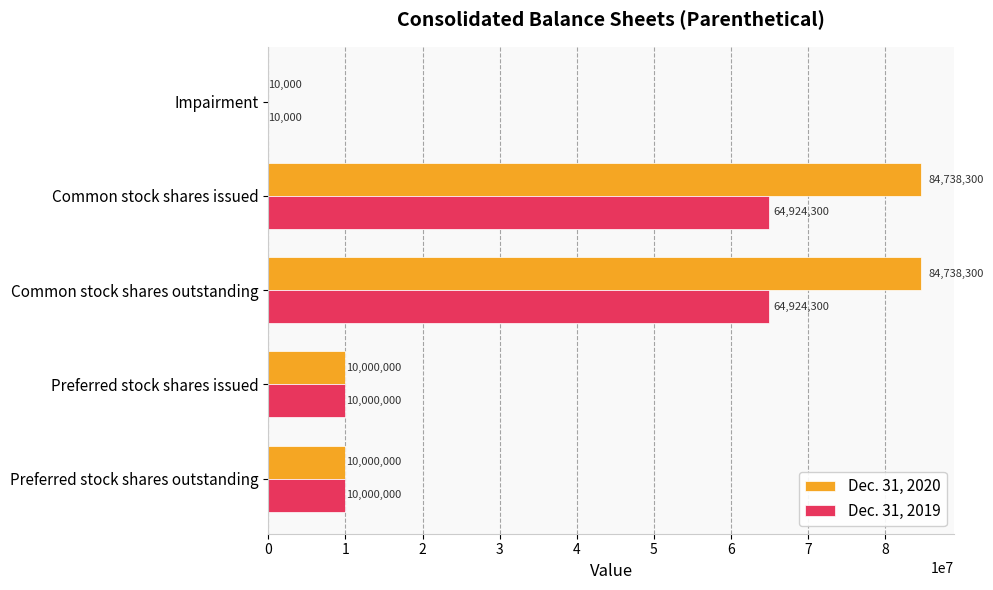

Count the number of categories in the chart.

5